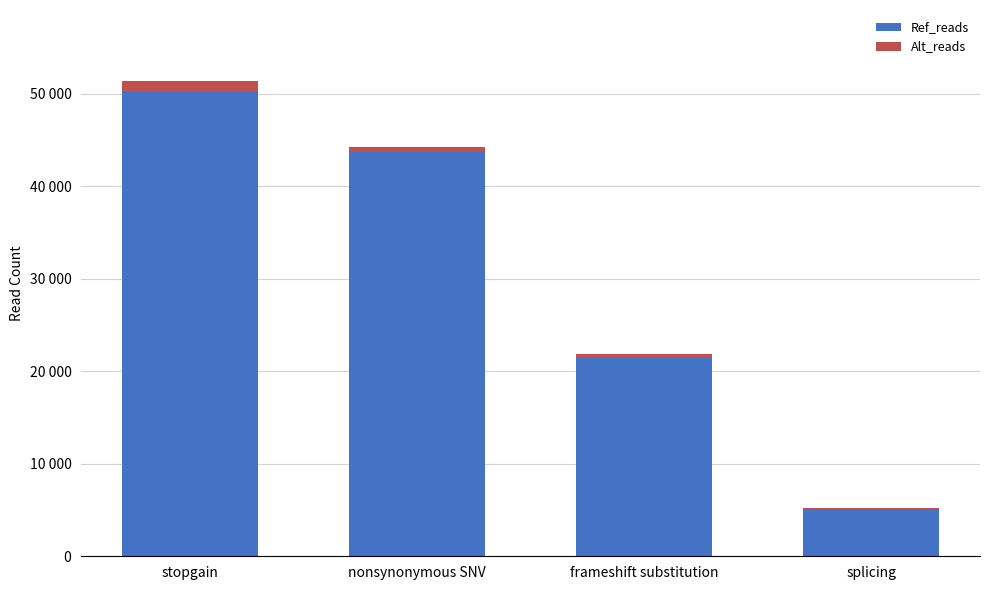

What are all the series names shown in the legend?

Ref_reads, Alt_reads